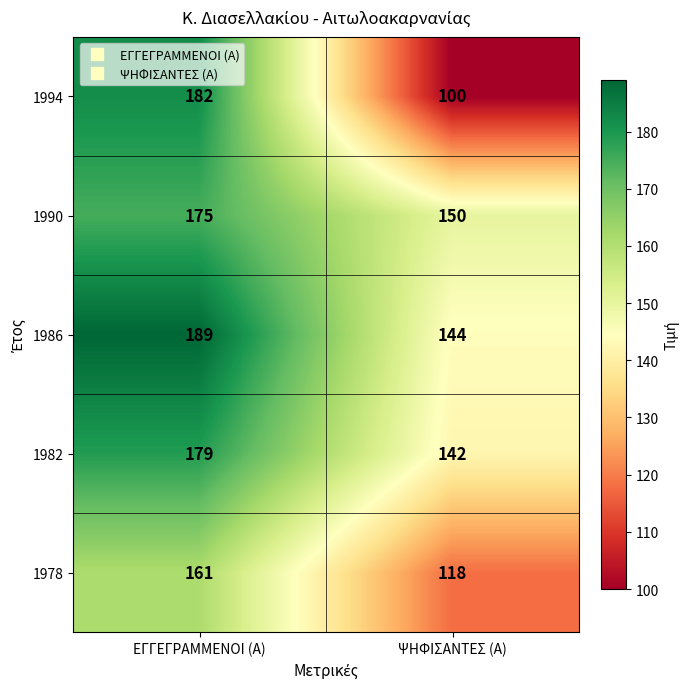

True or false: 1978 has a value of 184 at ΨΗΦΙΣΑΝΤΕΣ (Α).

False